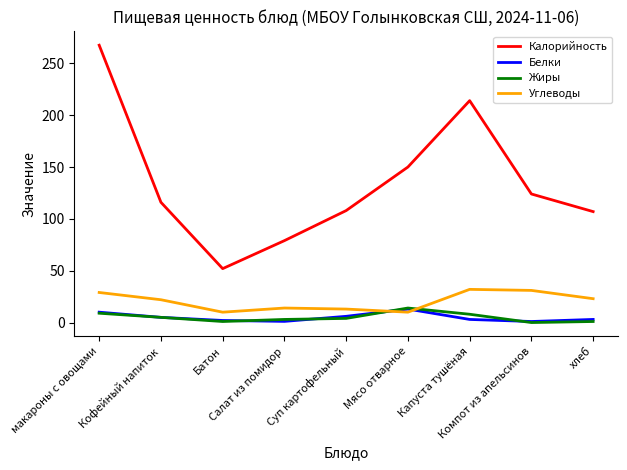

Where does the Калорийность series first go above 116?

макароны с овощами